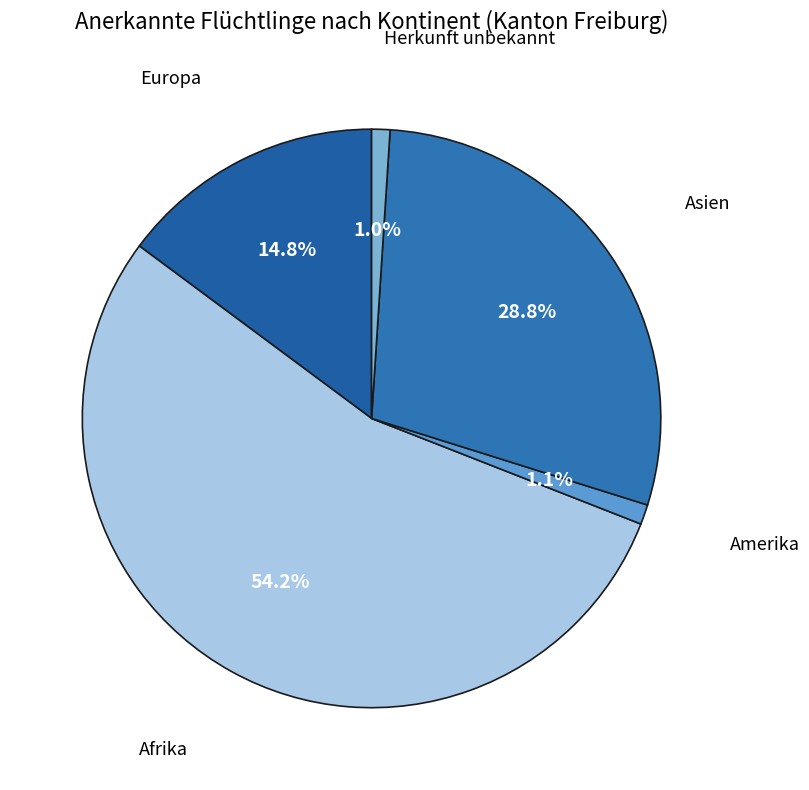

To the nearest percent, what is the difference between the largest and smallest slice percentages?

53%